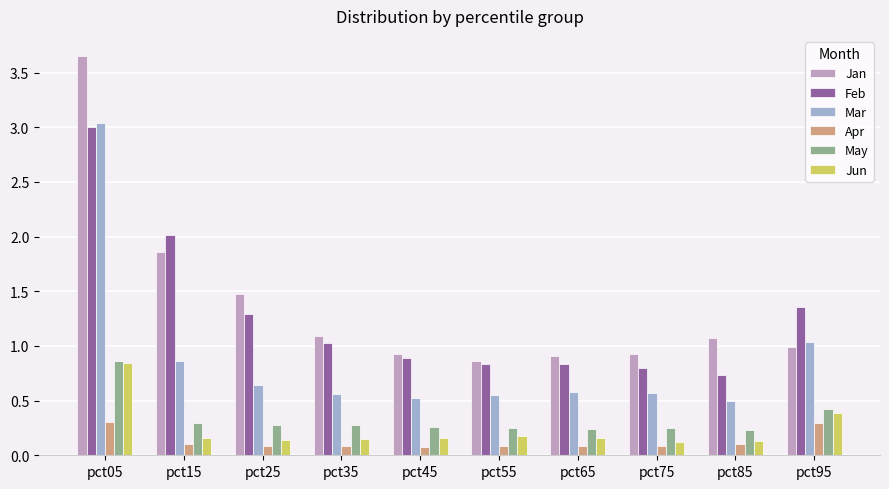

How many categories are shown in the chart?

10